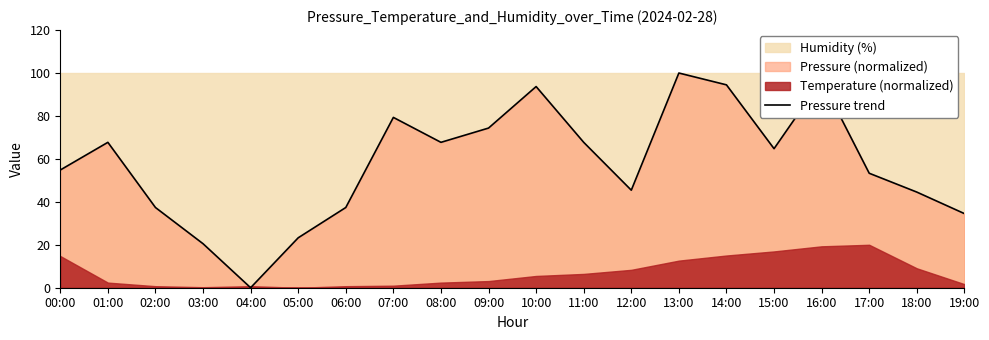

The chart shows a value of 64.7 at 16:00. True or false?

False